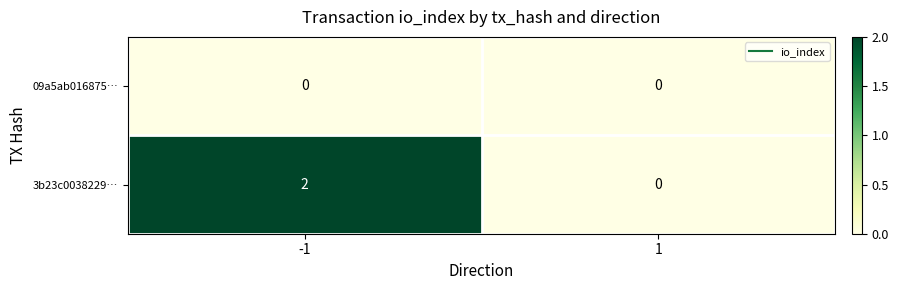

True or false: 3b23c0038229… has a value of 2 at -1.

True